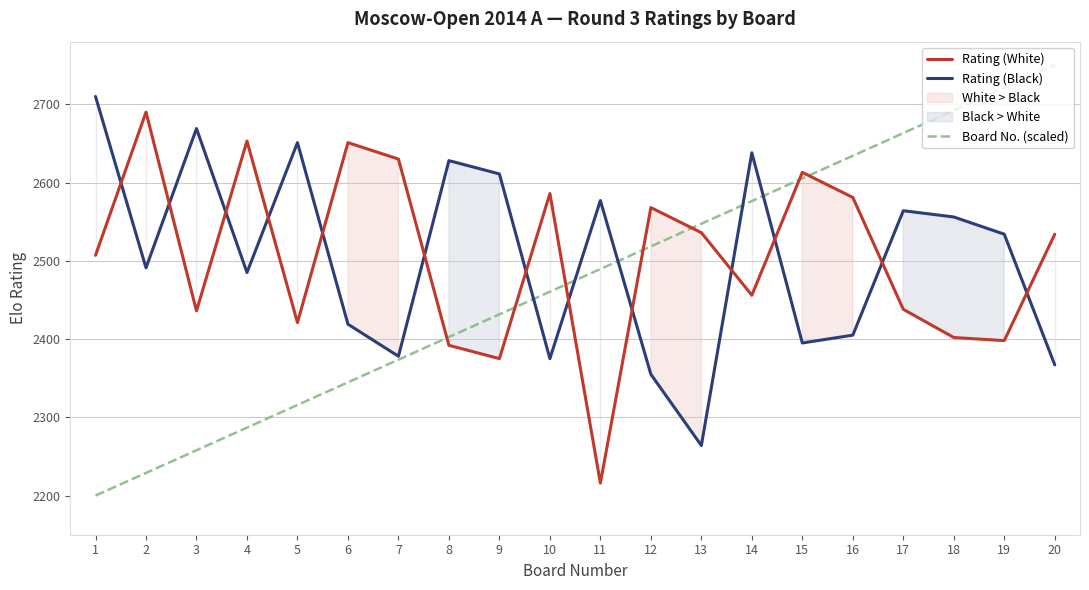

At which label is Rating (Black) closest to 2487?

4